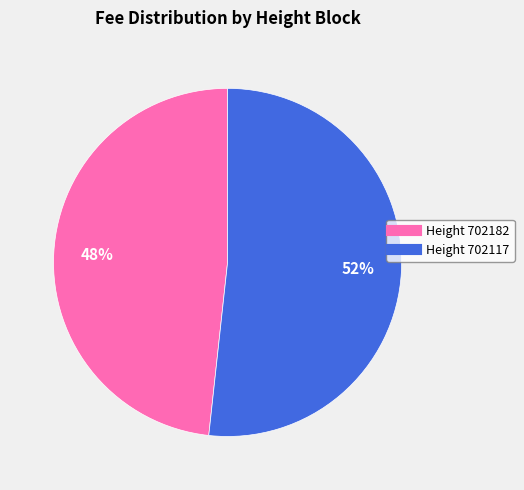

Does any single category account for the majority?

Yes